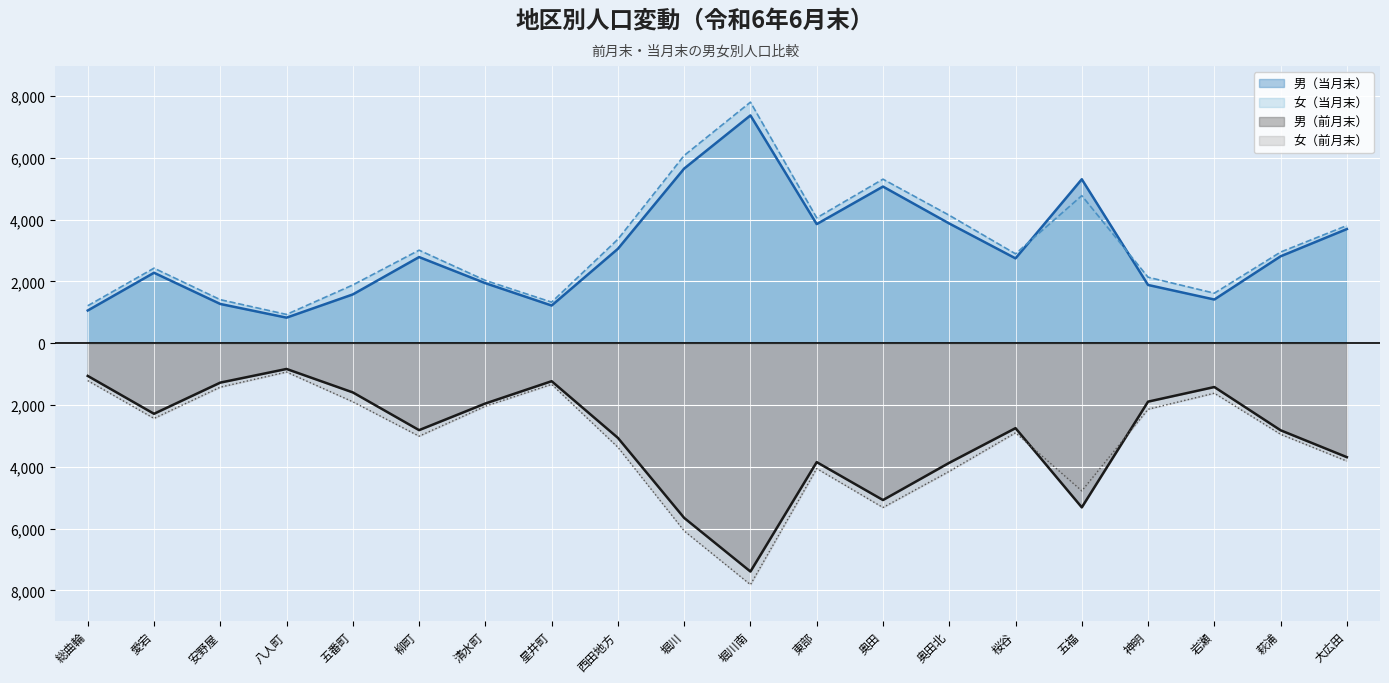

How many data points in 男（前月末） are less than -2748?

10